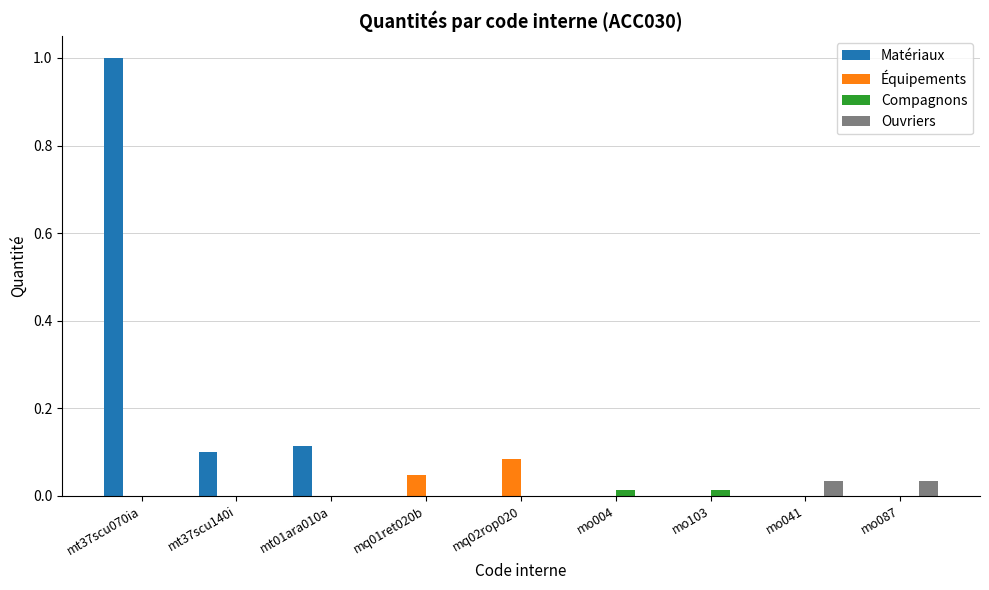

What is the greatest value displayed?

1.0